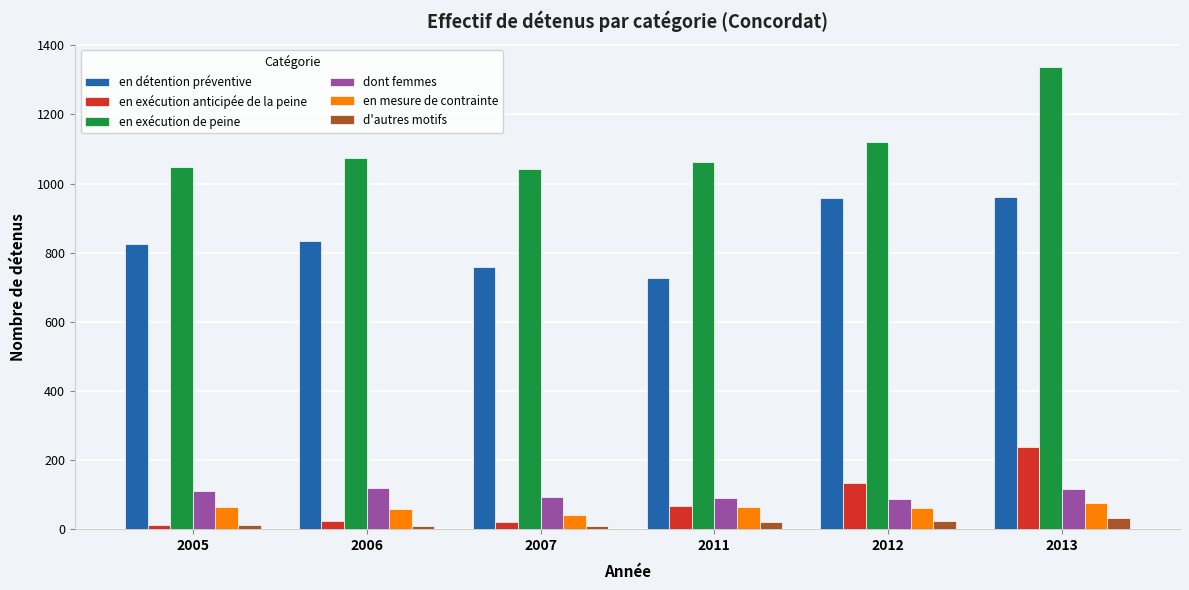

Which label corresponds to the largest value in the chart?

2013